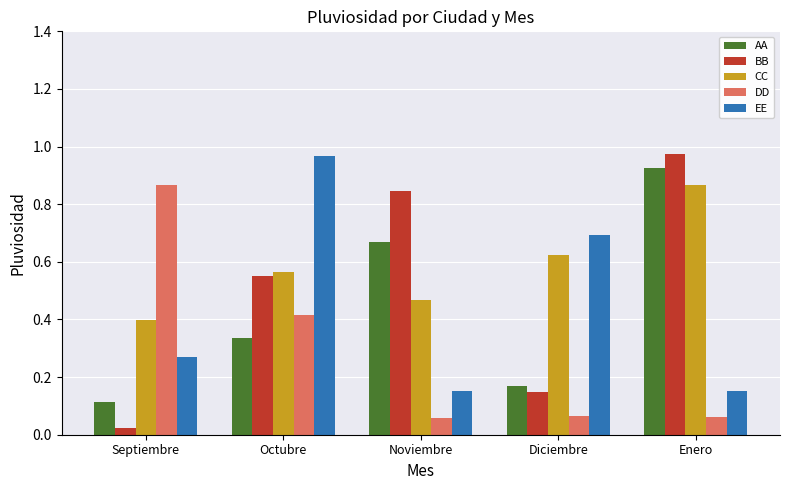

What are all the series names shown in the legend?

AA, BB, CC, DD, EE